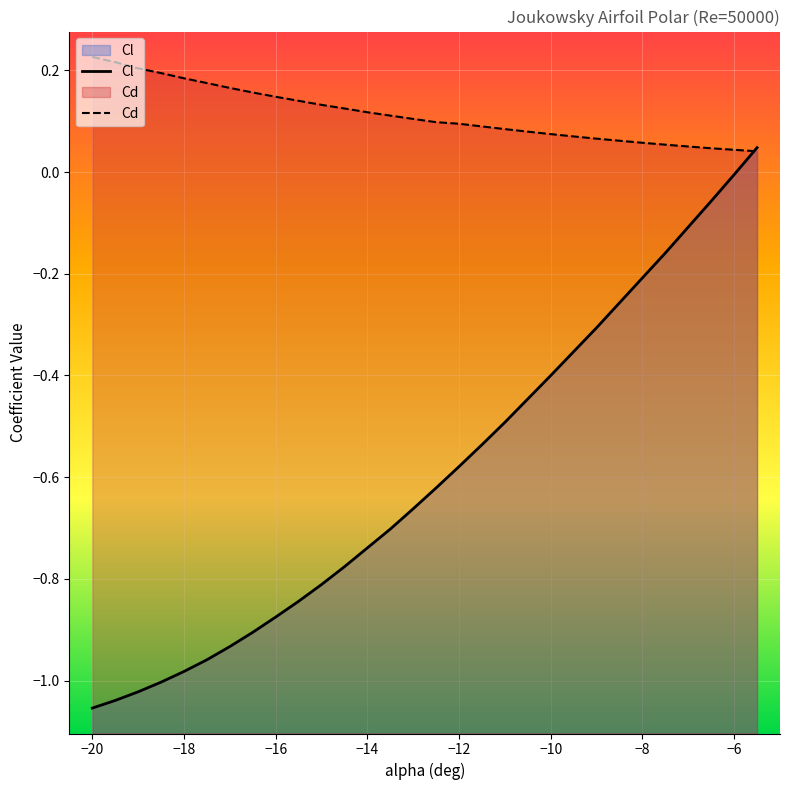

How many positive values does the Cl series have?

1